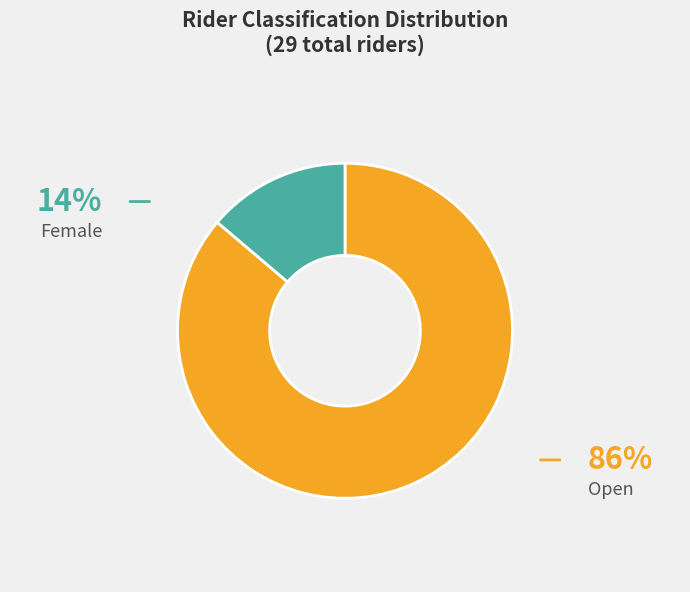

To the nearest percent, what is the average slice percentage?

50%